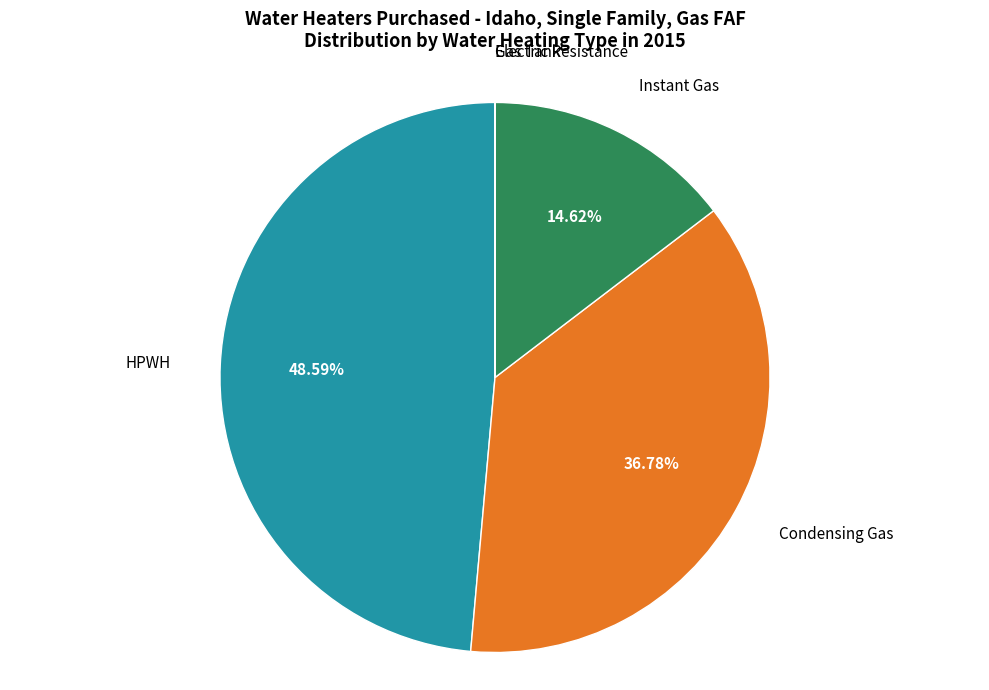

Is there a majority slice in this chart?

No